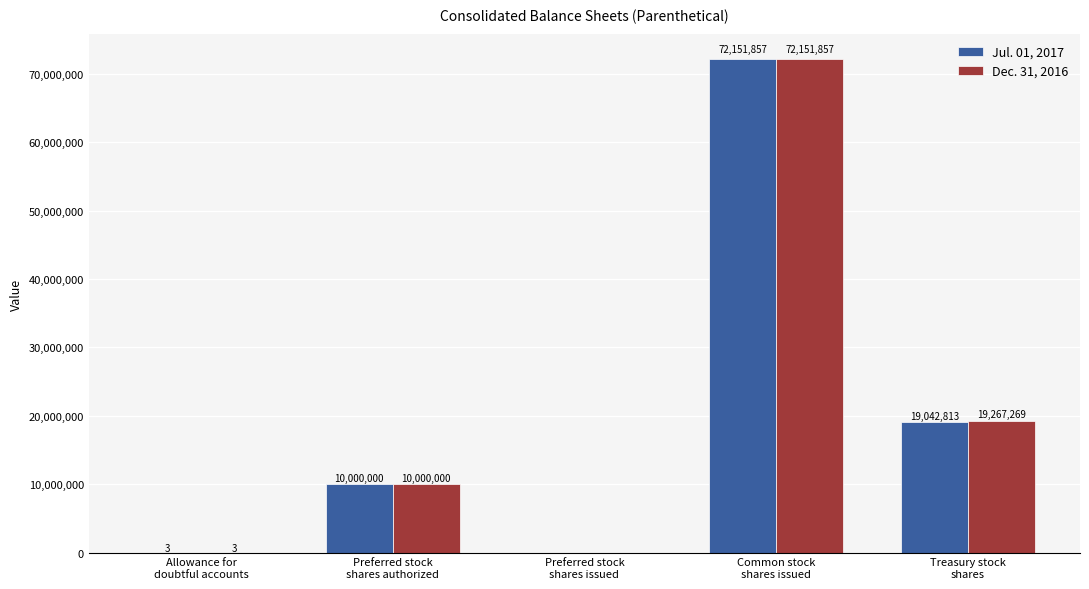

Which series has the largest total across all categories?

Dec. 31, 2016